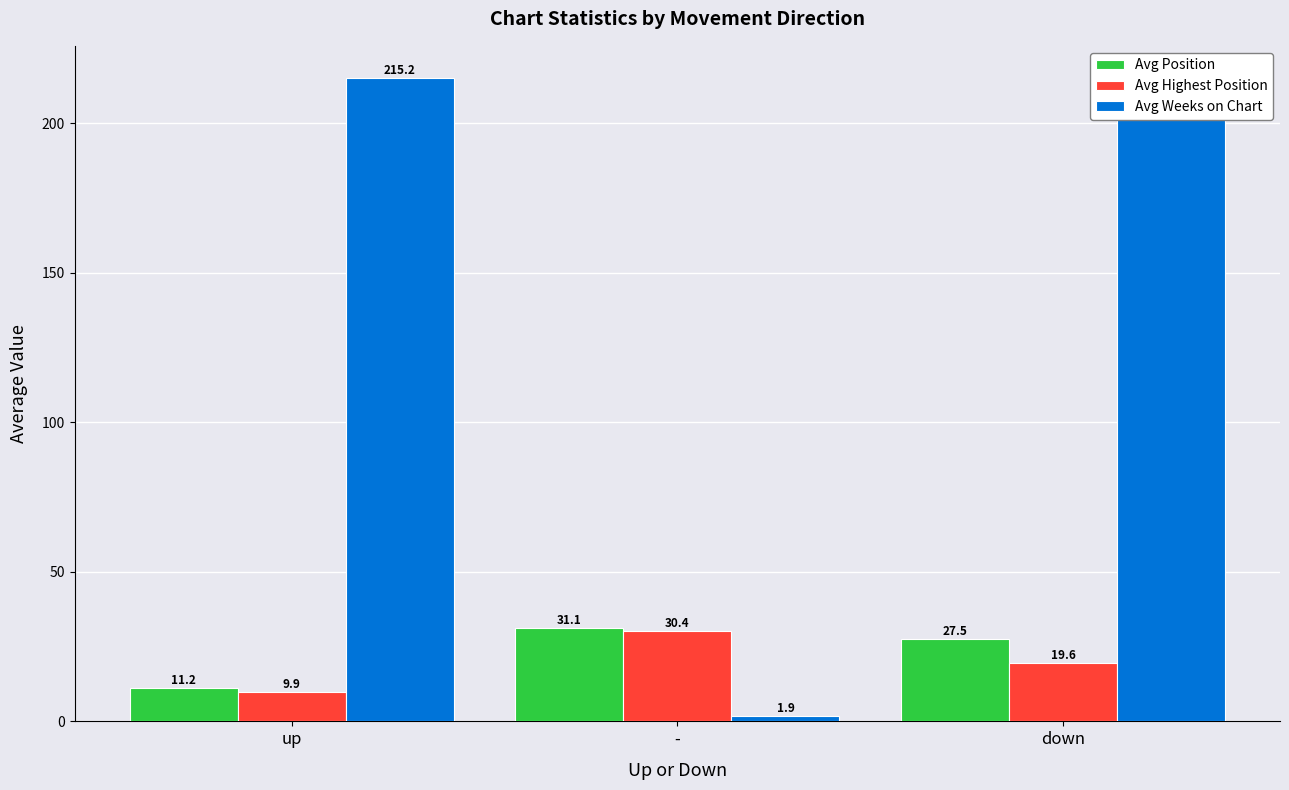

Reading left to right, transcribe all the data shown in this chart.

Avg Position: up=11.2	-=31.1	down=27.5
Avg Highest Position: up=9.9	-=30.4	down=19.6
Avg Weeks on Chart: up=215.2	-=1.9	down=209.8